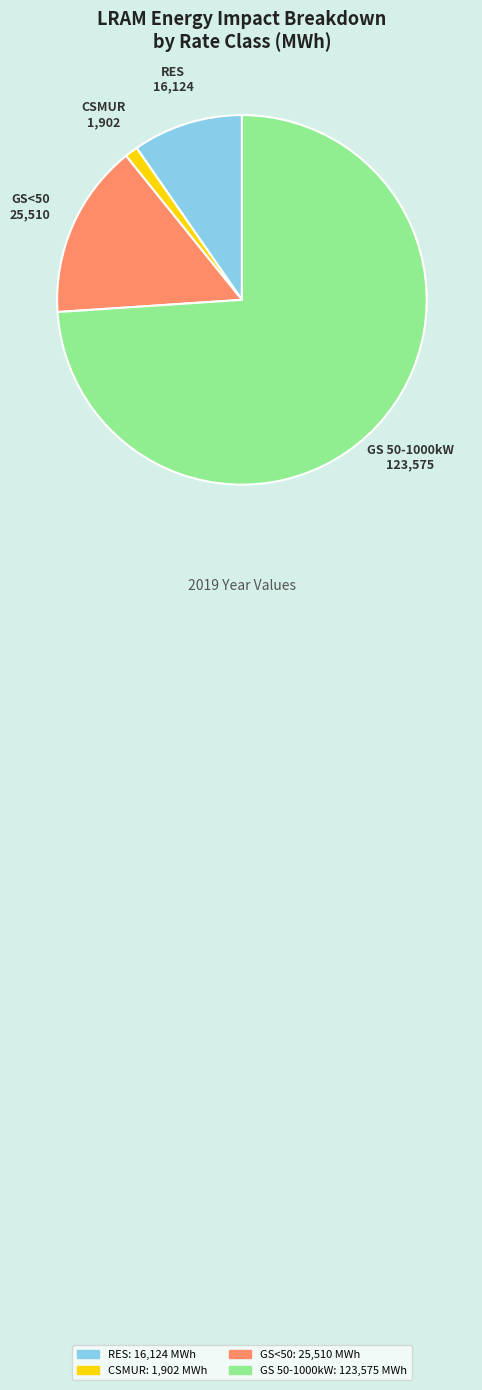

Combined, do CSMUR and GS 50-1000kW account for over 50%?

Yes